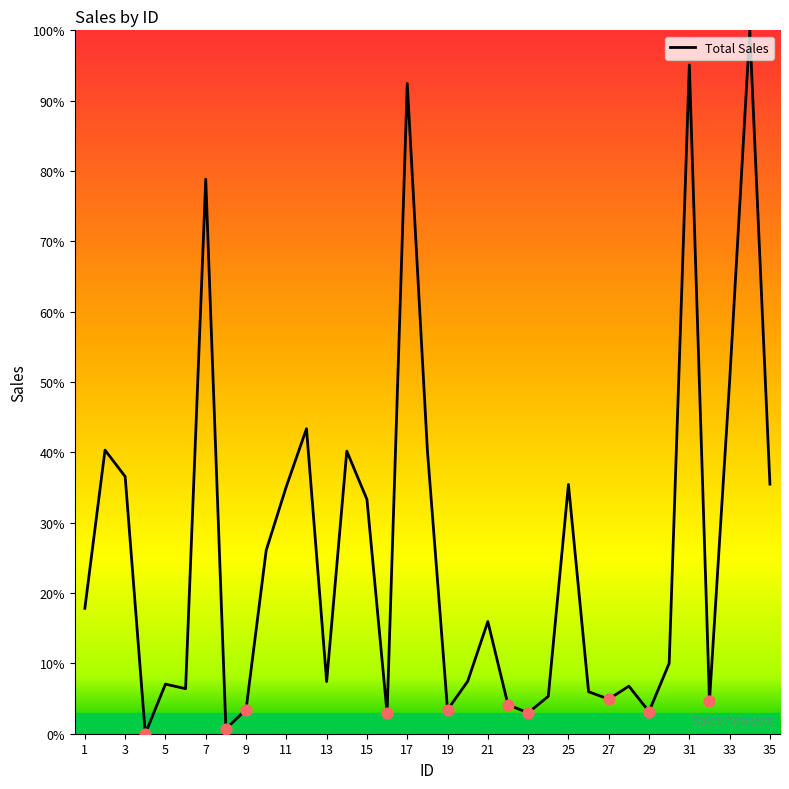

What is the greatest value displayed?

100.0